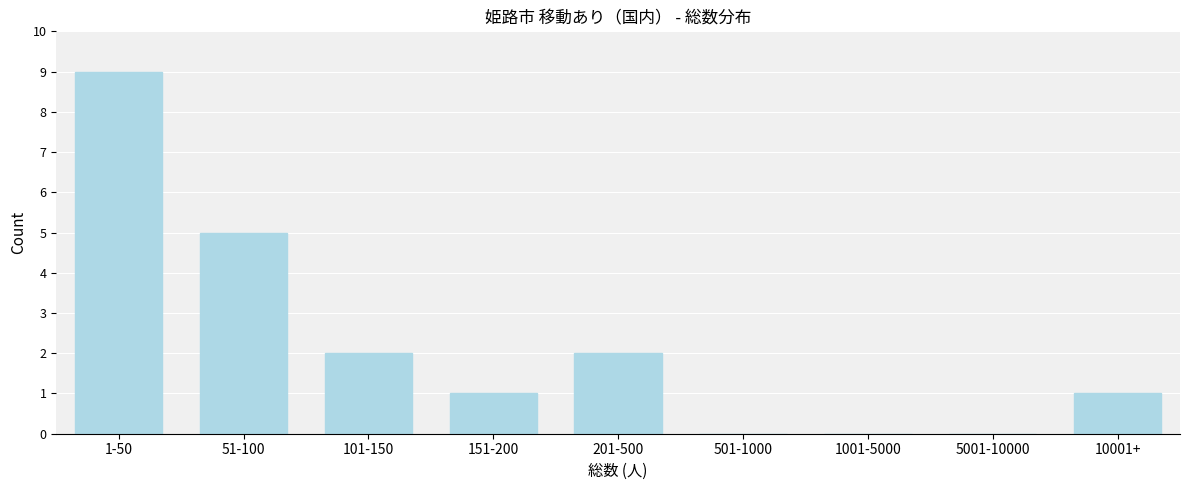

Reading left to right, transcribe all the data shown in this chart.

1-50=9	51-100=5	101-150=2	151-200=1	201-500=2	501-1000=0	1001-5000=0	5001-10000=0	10001+=1